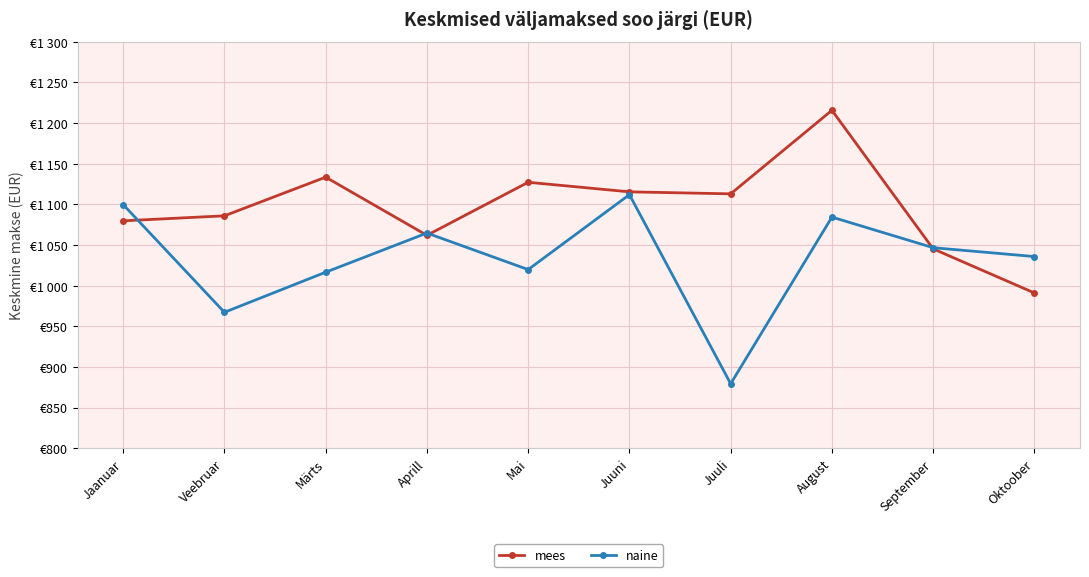

Is it true that naine equals 1429.2 at Veebruar?

False